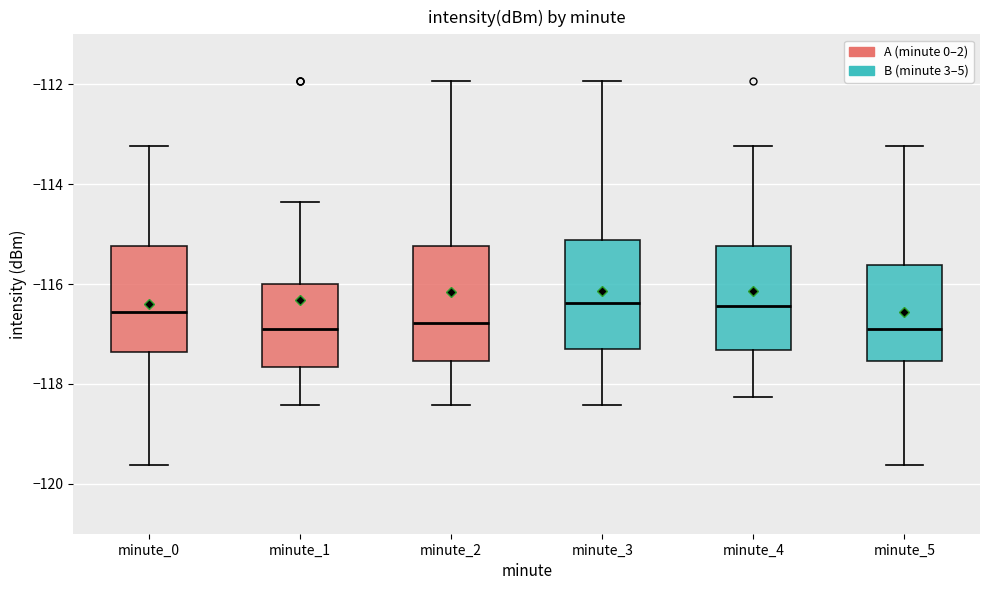

Reading left to right, transcribe this box plot: for each box, give where its median line is, the range the box spans, and where its two whiskers end, as read against the y-axis. The values are not printed on the chart, so give them approximately, as read against the axis.

minute_0: median -116.6, box -117.4 to -115.2, whiskers -119.6 to -113.2
minute_1: median -117.0, box -117.6 to -116.0, whiskers -118.4 to -114.4
minute_2: median -116.8, box -117.6 to -115.2, whiskers -118.4 to -112.0
minute_3: median -116.4, box -117.2 to -115.2, whiskers -118.4 to -112.0
minute_4: median -116.4, box -117.4 to -115.2, whiskers -118.2 to -113.2
minute_5: median -117.0, box -117.6 to -115.6, whiskers -119.6 to -113.2